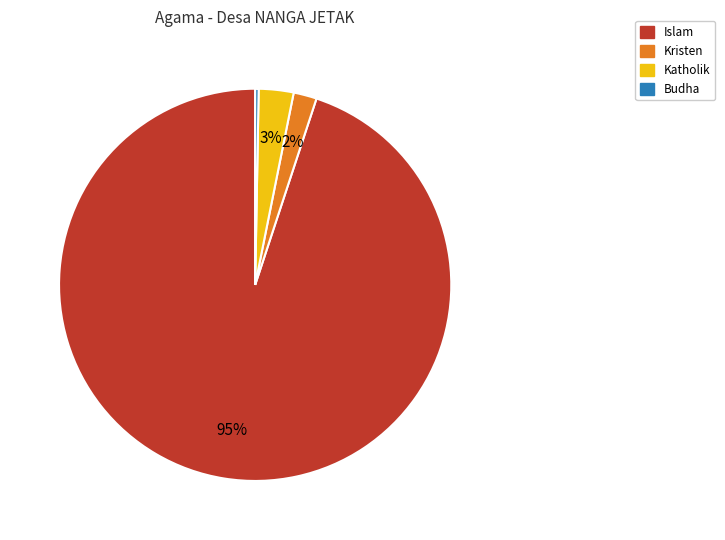

How many segments does this pie chart have?

4